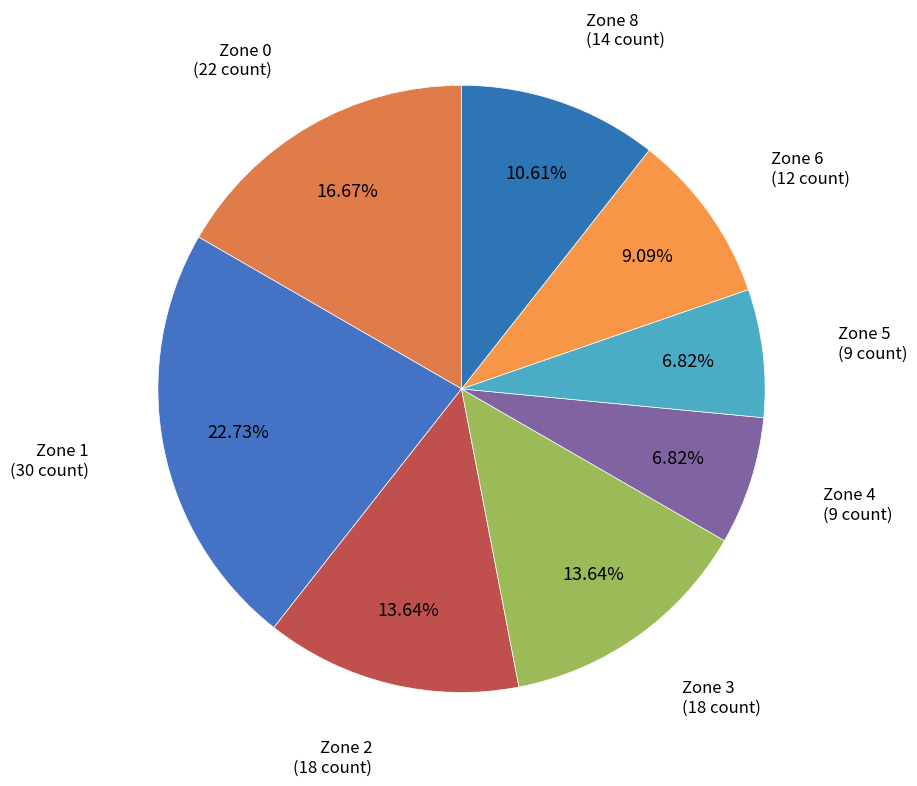

How many segments does this pie chart have?

8